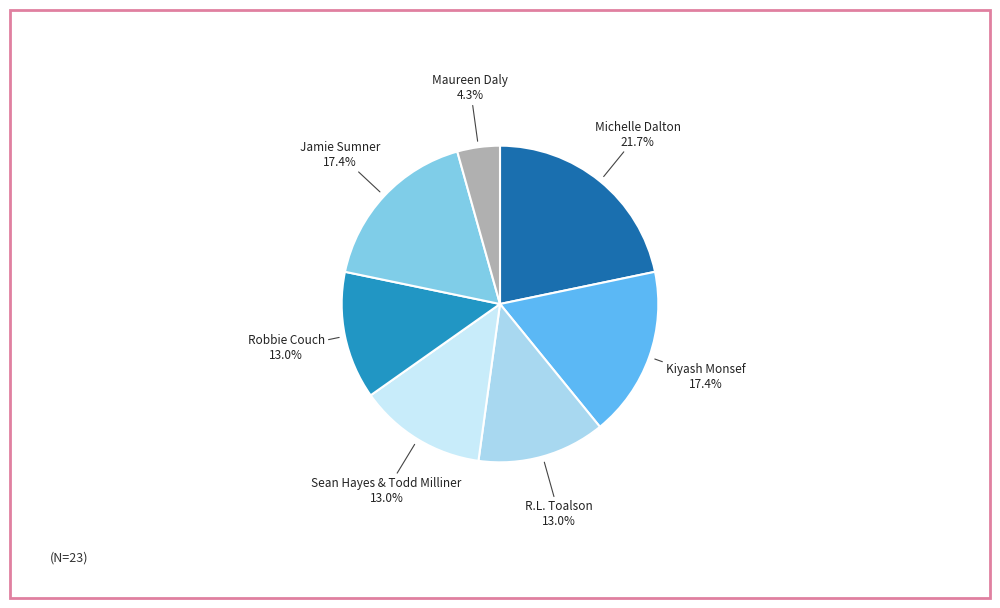

How many segments does this pie chart have?

7